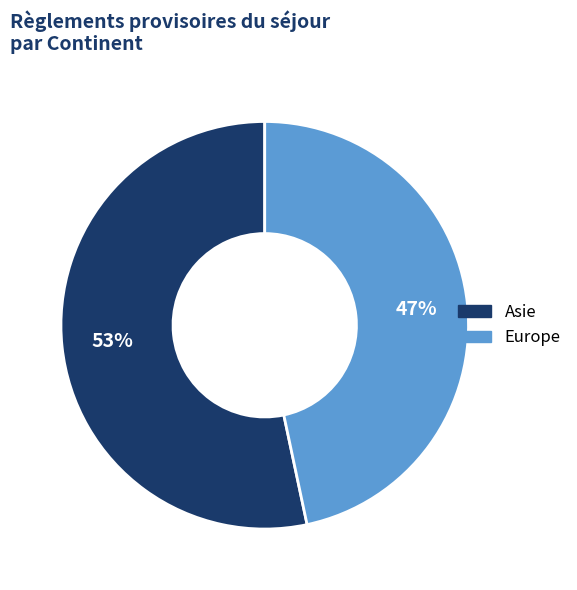

What is the ratio of the value at Asie to the value at Europe?

1.1